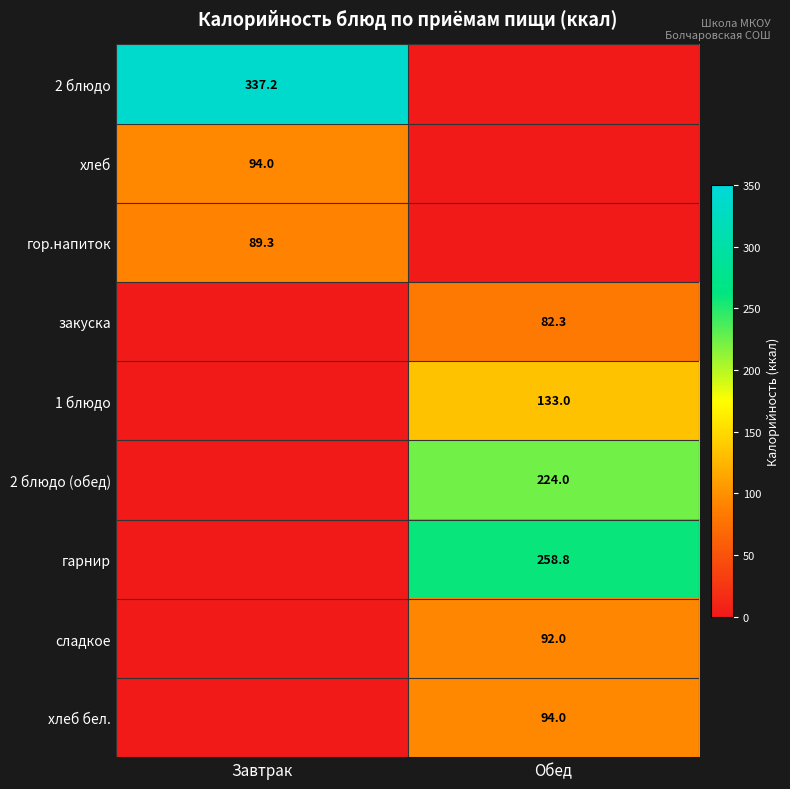

Is the value of хлеб at Завтрак greater than the value of 1 блюдо at Обед?

No